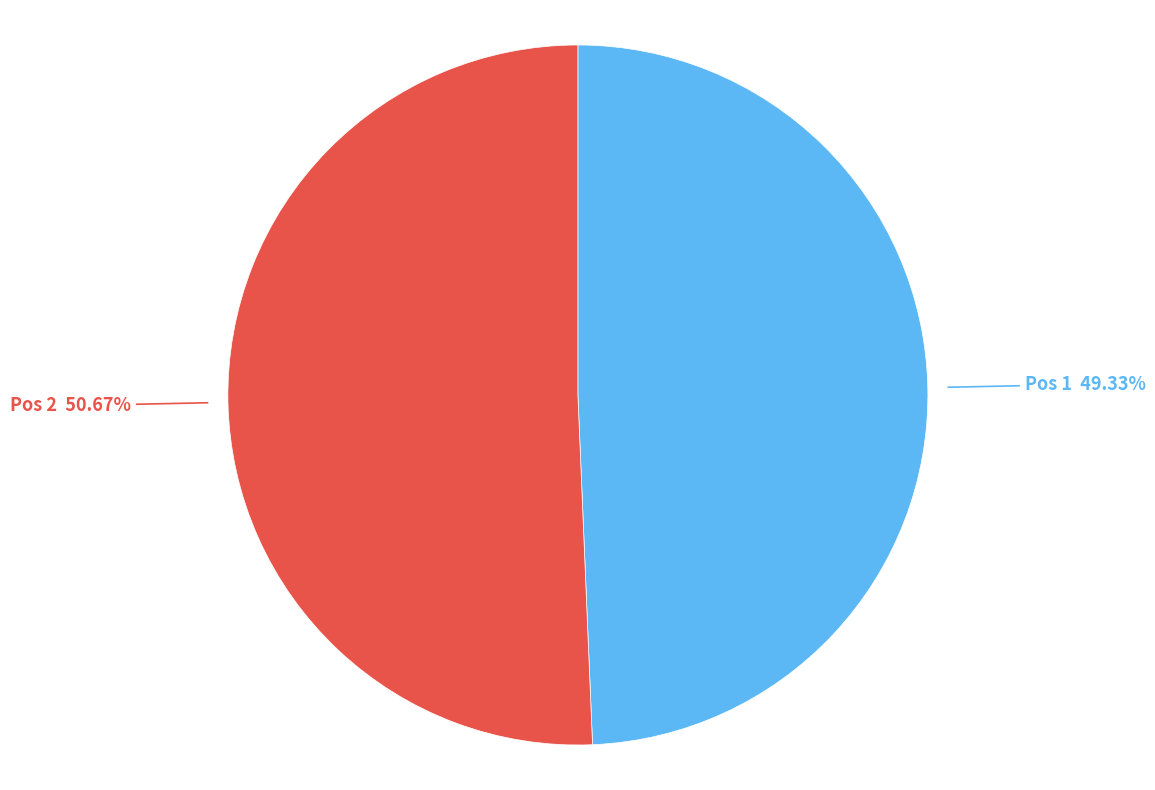

Is the sum of Pos 2 and Pos 1 greater than half?

Yes